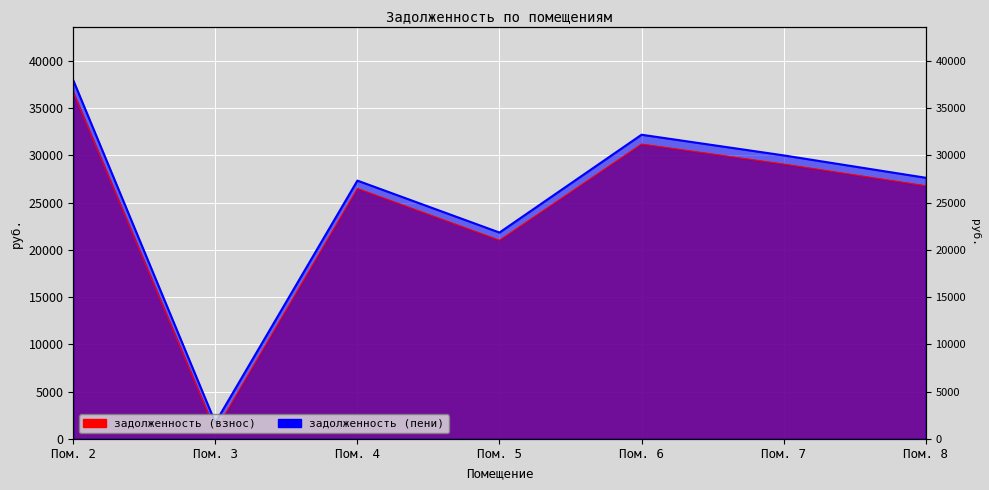

True or false: задолженность (пени) has more than 2 interior local peaks.

False